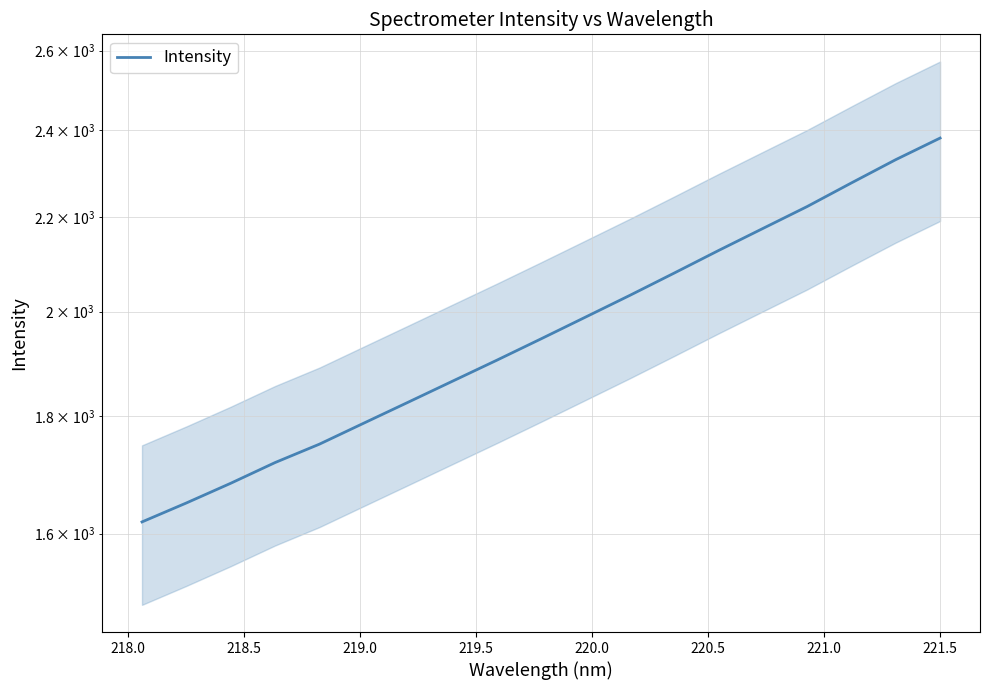

Reading left to right, list all the values displayed in this chart.

1618.9	1650.0	1683.1	1718.5	1750.6	1787.9	1825.9	1864.9	1904.7	1946.1	1989.0	2033.0	2079.0	2126.7	2174.3	2222.8	2276.3	2330.1	2381.2